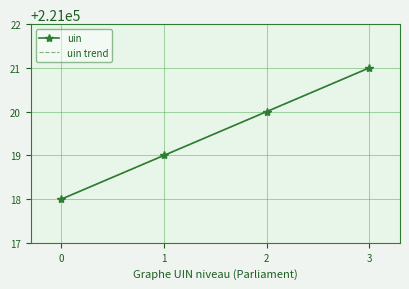

What is the value of the uin point at the 1st from the left?

221018